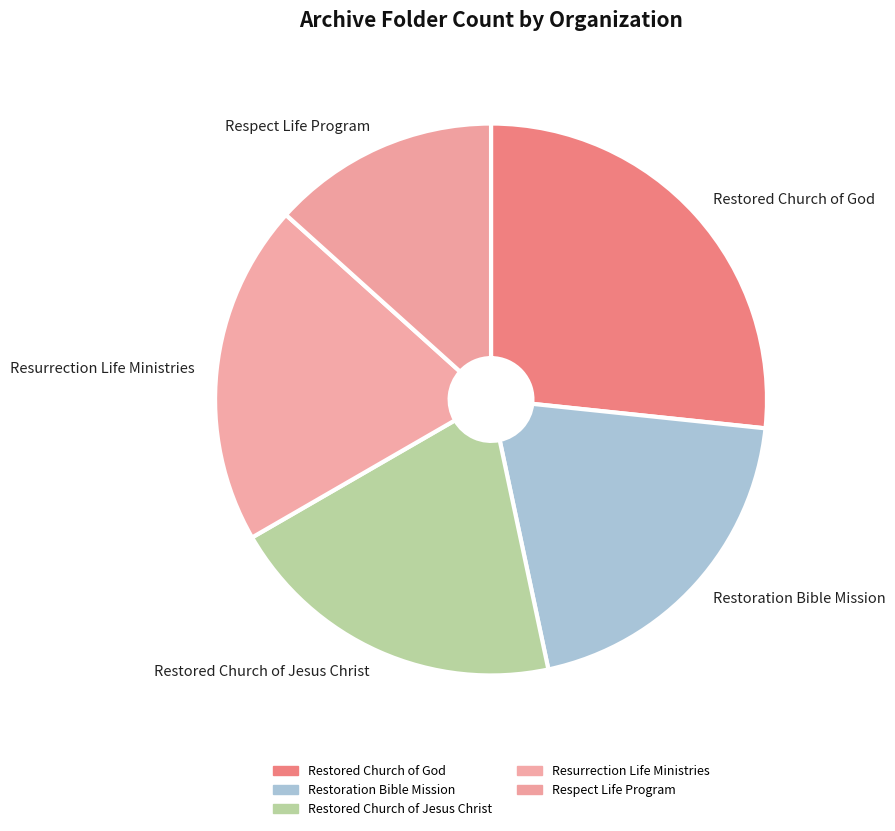

Is there any slice that represents more than half of the pie?

No